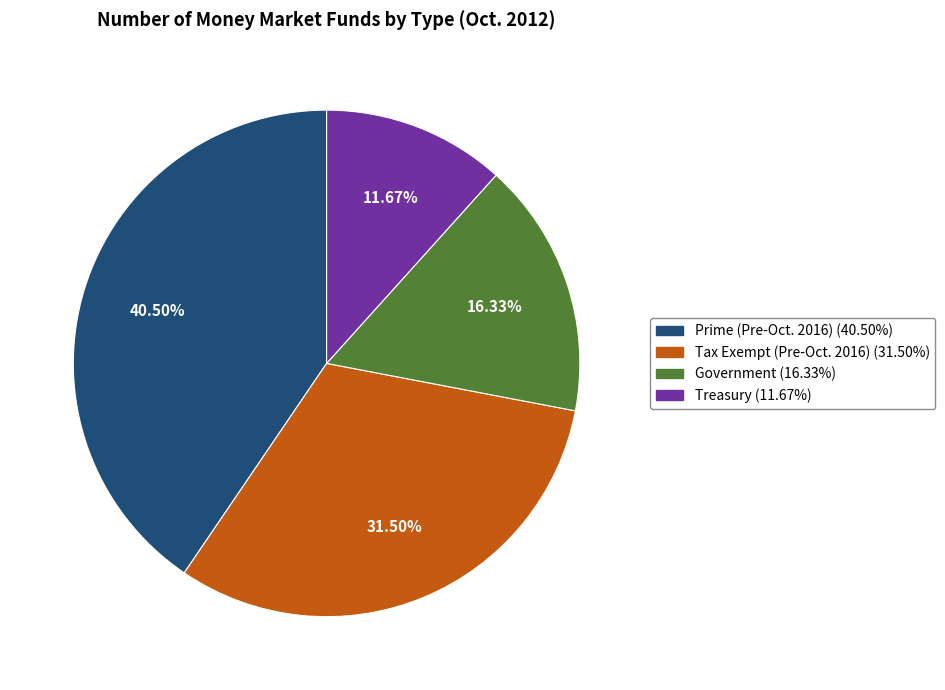

Is there any slice that represents more than half of the pie?

No